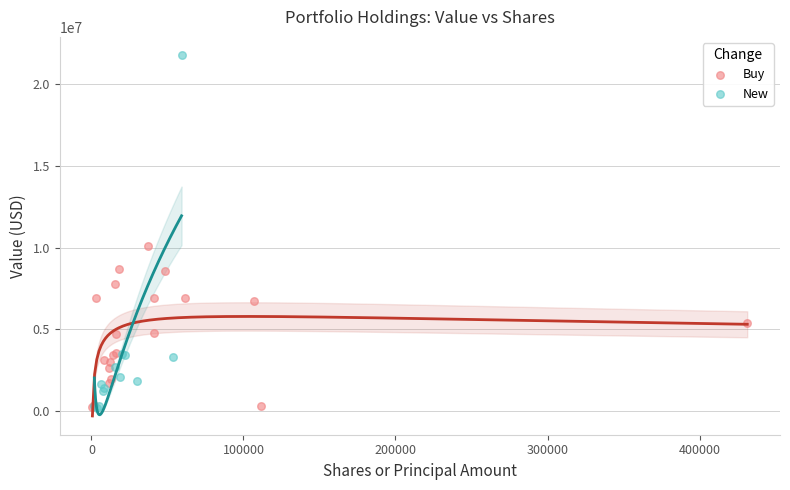

Which series contains the highest Y value?

New